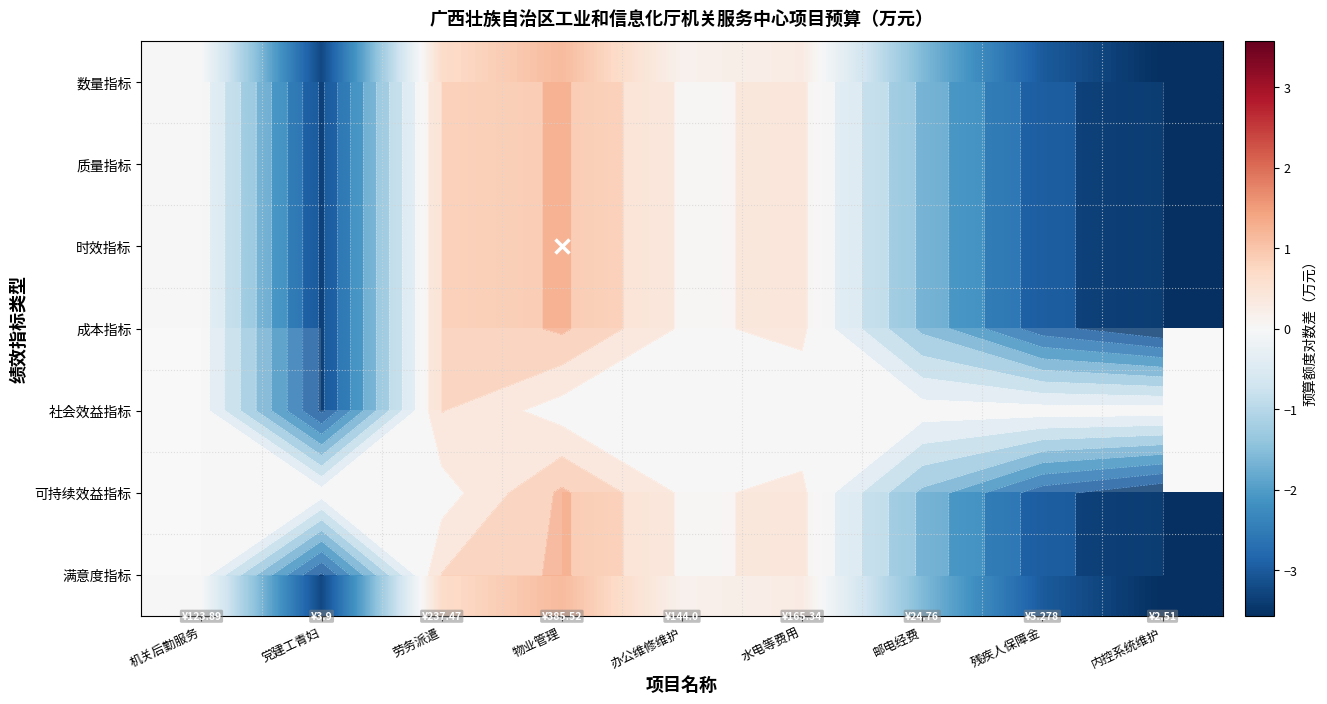

Which series has the largest total across all categories?

数量指标